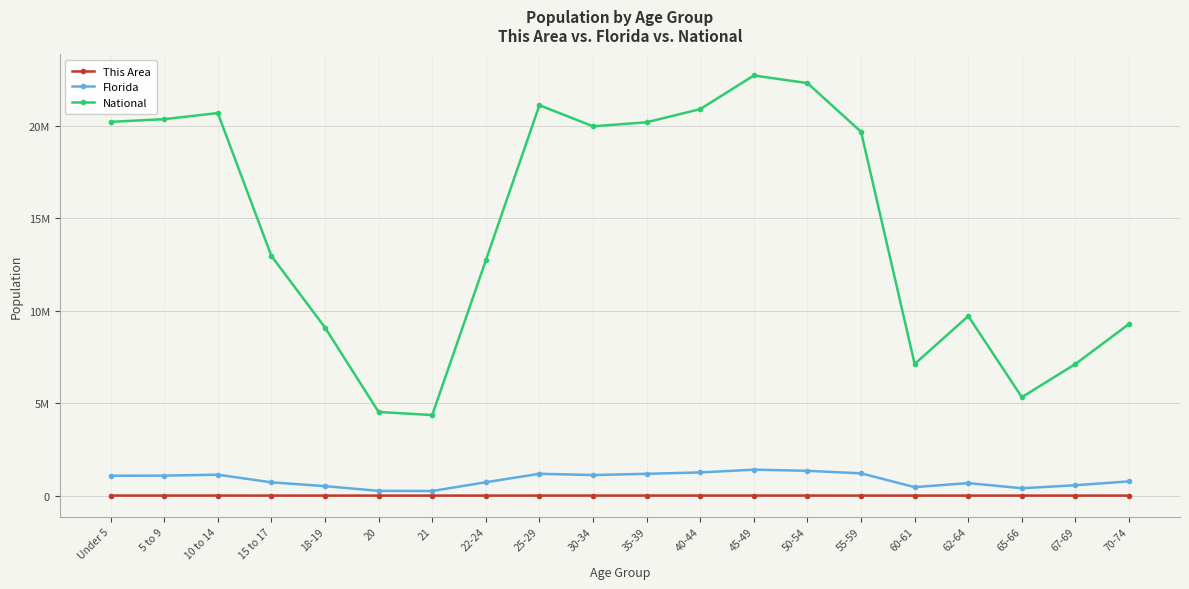

The Florida series shows 329259 at 67-69. True or false?

False